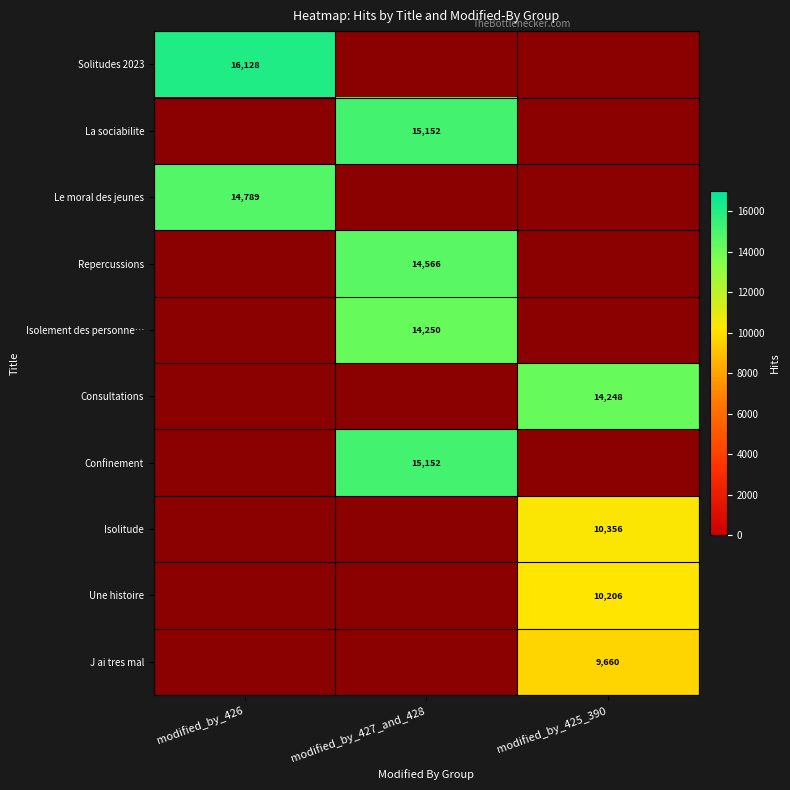

The value of Isolitude at modified_by_425_390 is 10356. True or false?

True